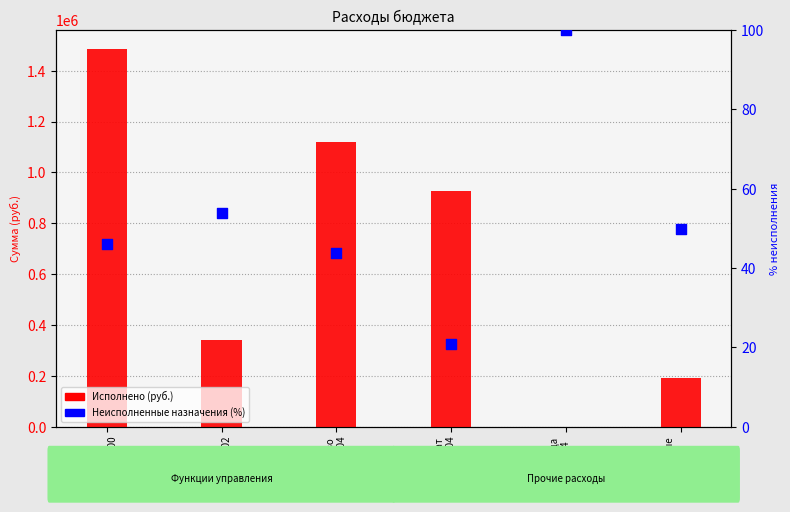

Which series has the largest total across all categories?

Исполнено